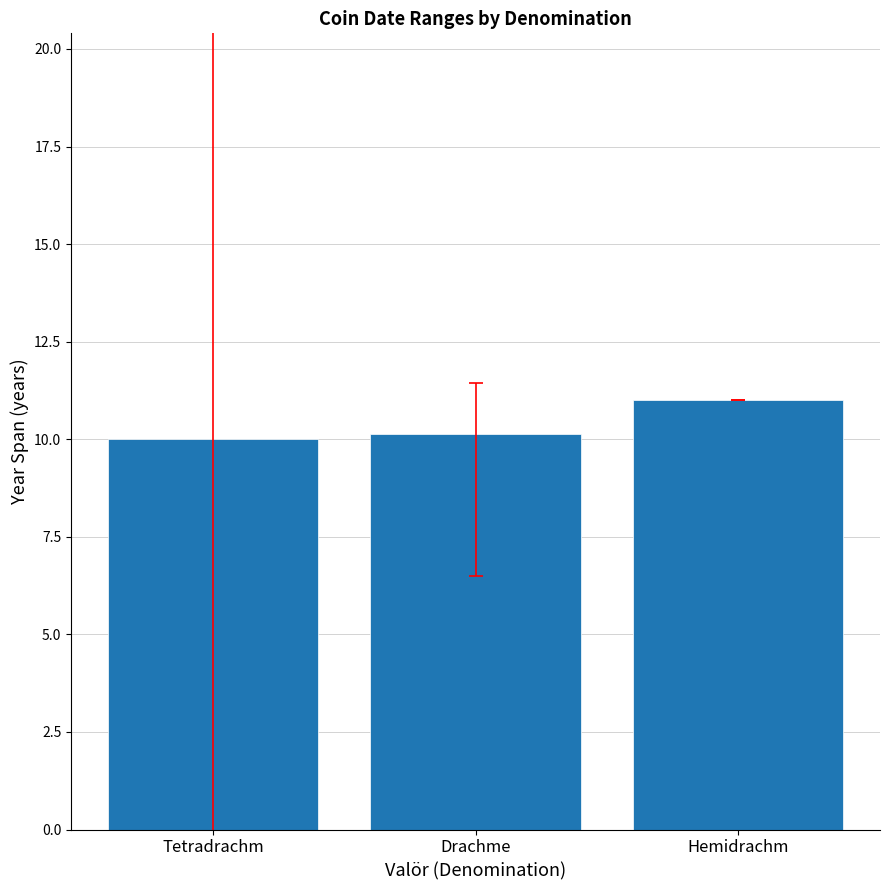

Read the value at Drachme.

10.1